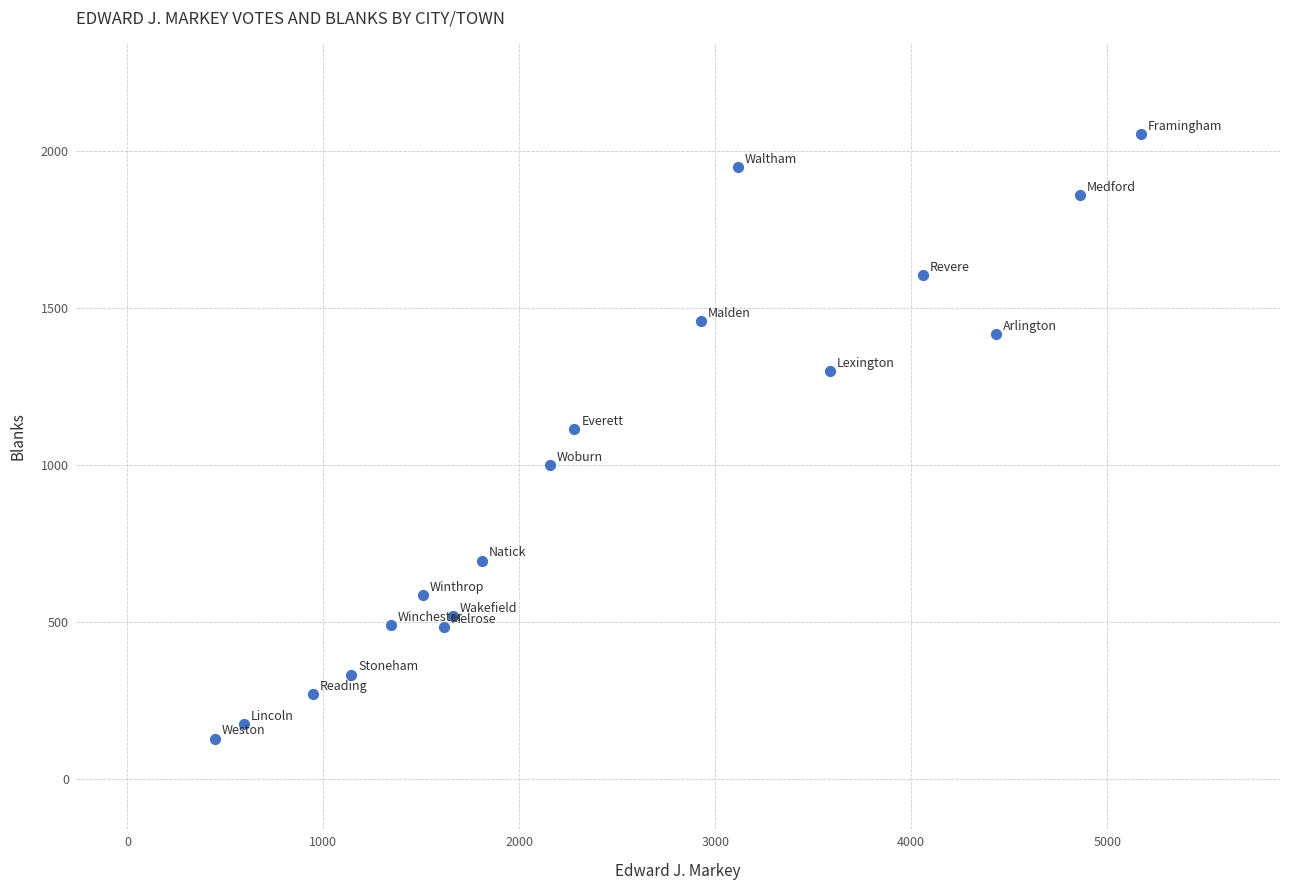

What is the range of X values (max minus min)?

4727